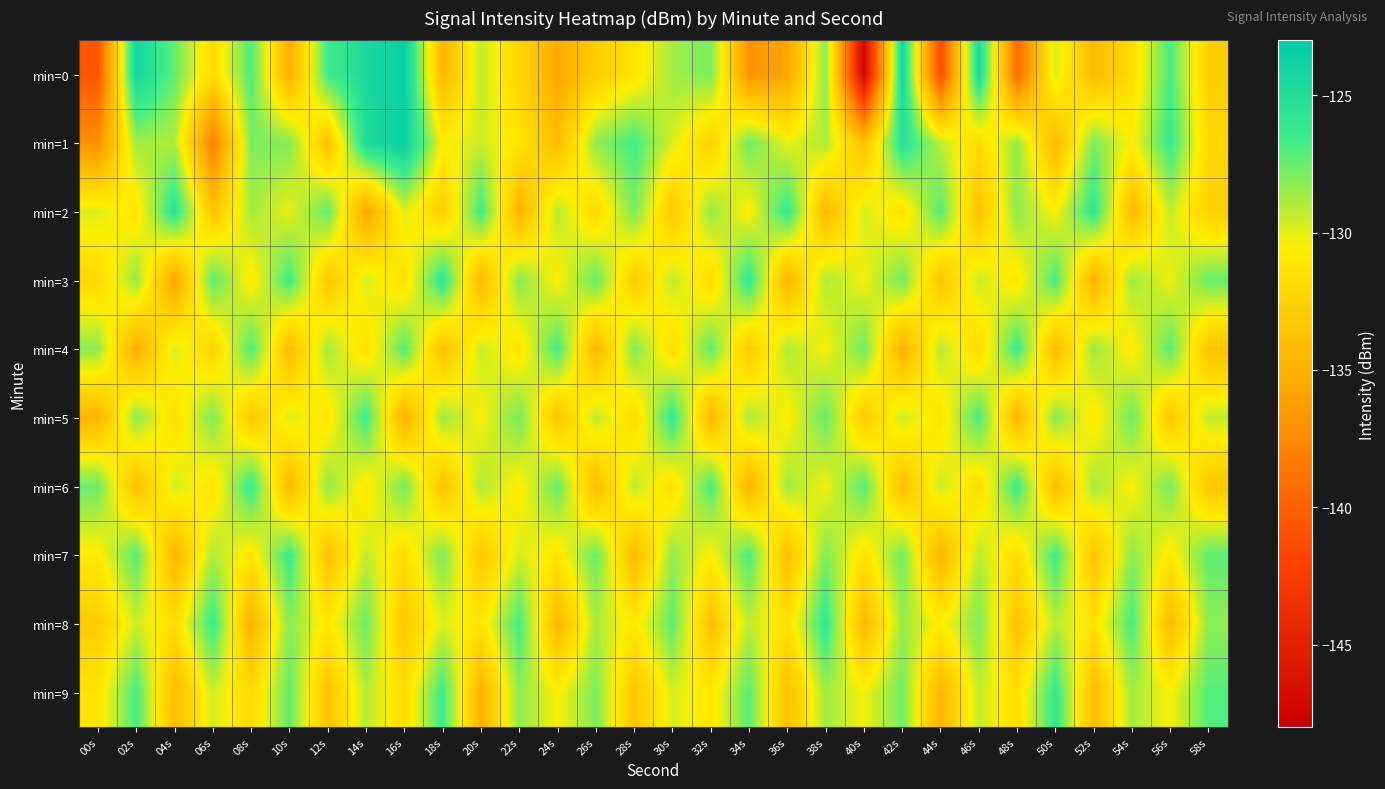

What is the total value across all series at 50s?

-1299.2